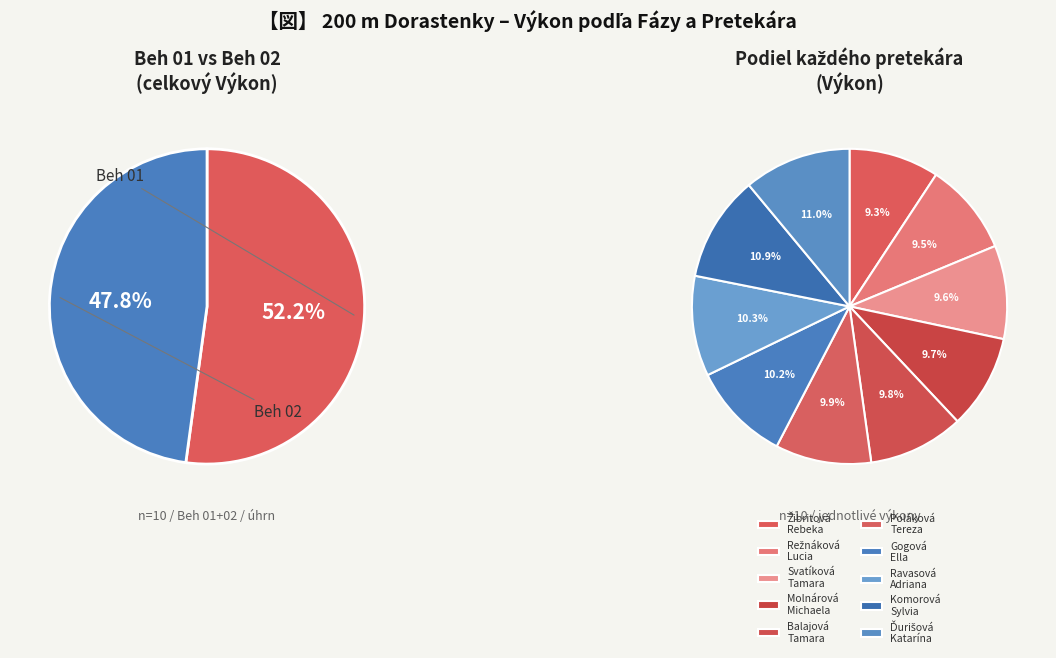

True or false: Svatíková Tamara accounts for 10% of the total.

True